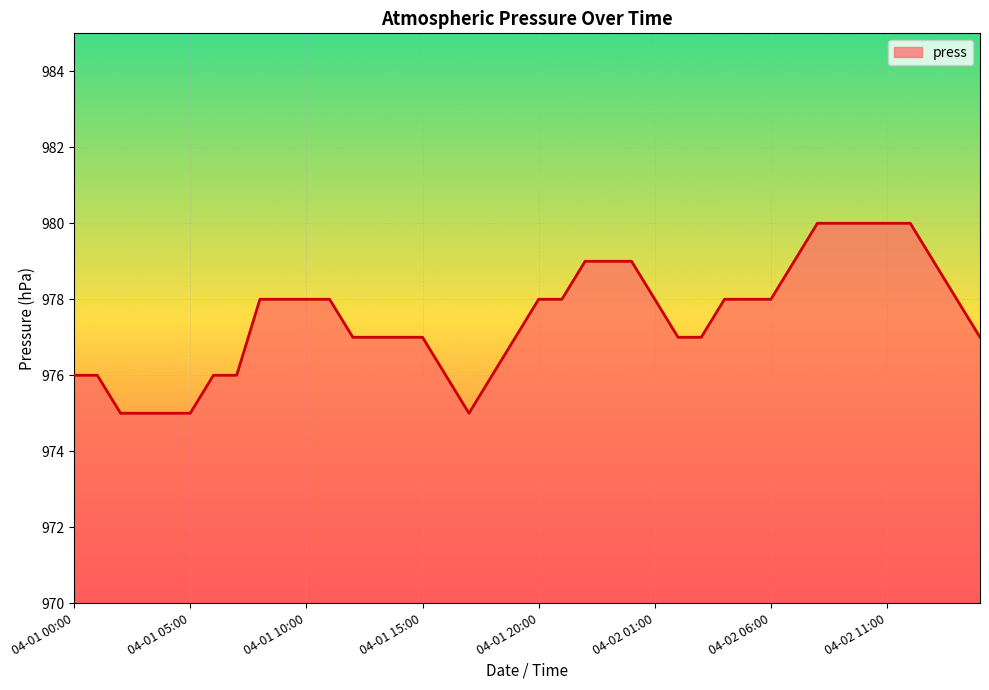

What is the difference between the maximum and minimum values?

5